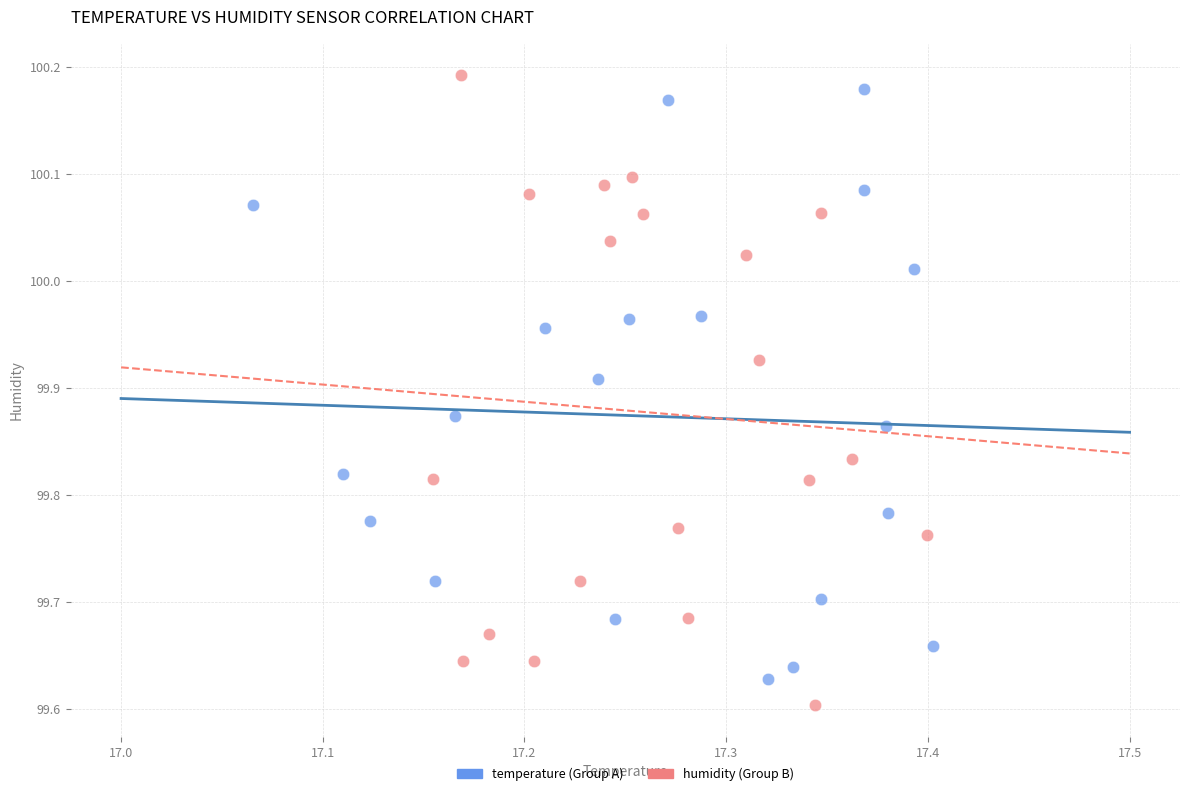

Which series reaches the maximum Y coordinate?

humidity (Group B)